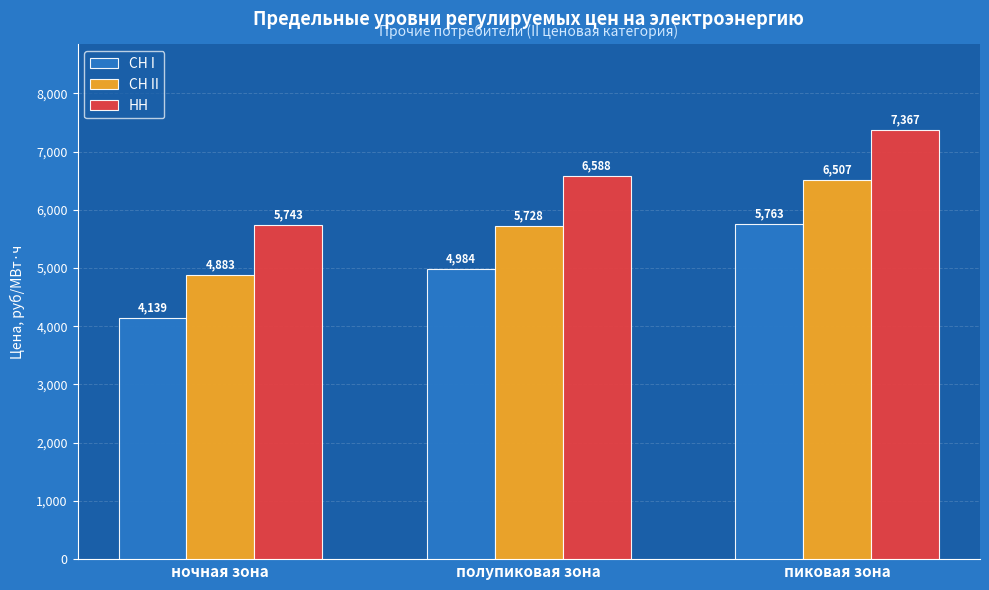

How many values in the НН series exceed 6588?

2